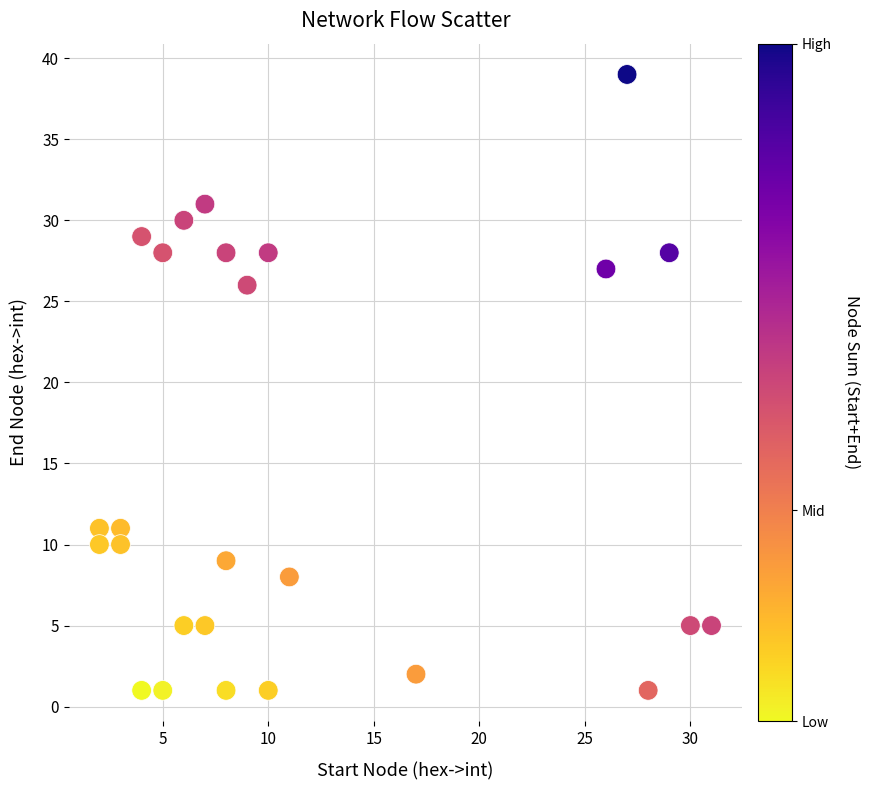

What is the range of X values (max minus min)?

29